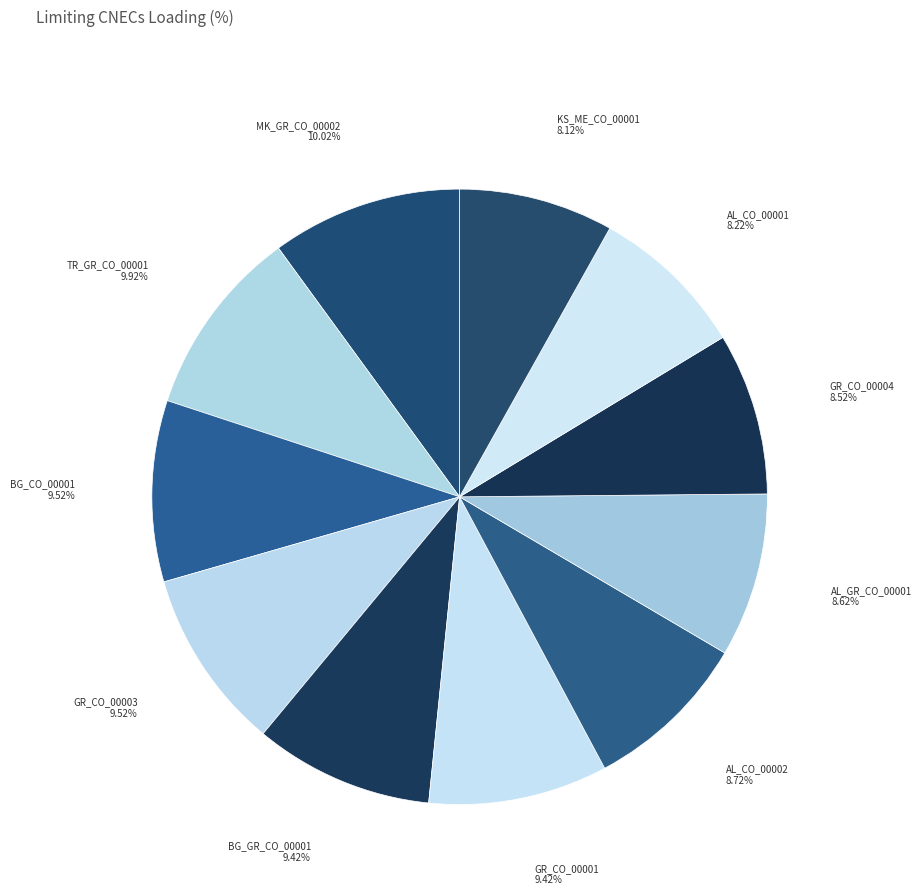

Combined, do GR_CO_00004 and BG_CO_00001 account for over 50%?

No